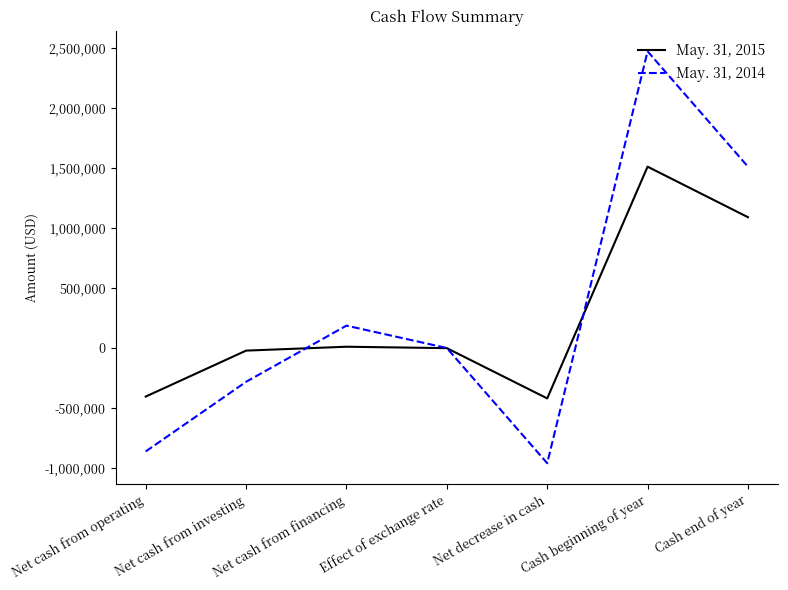

Which series has the widest spread of values?

May. 31, 2014